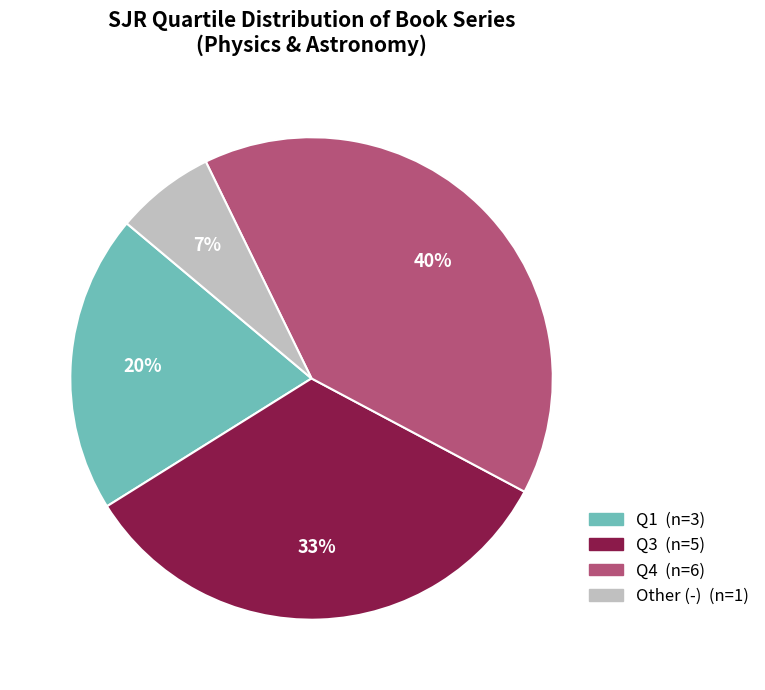

To the nearest percent, what is the average slice percentage?

25%